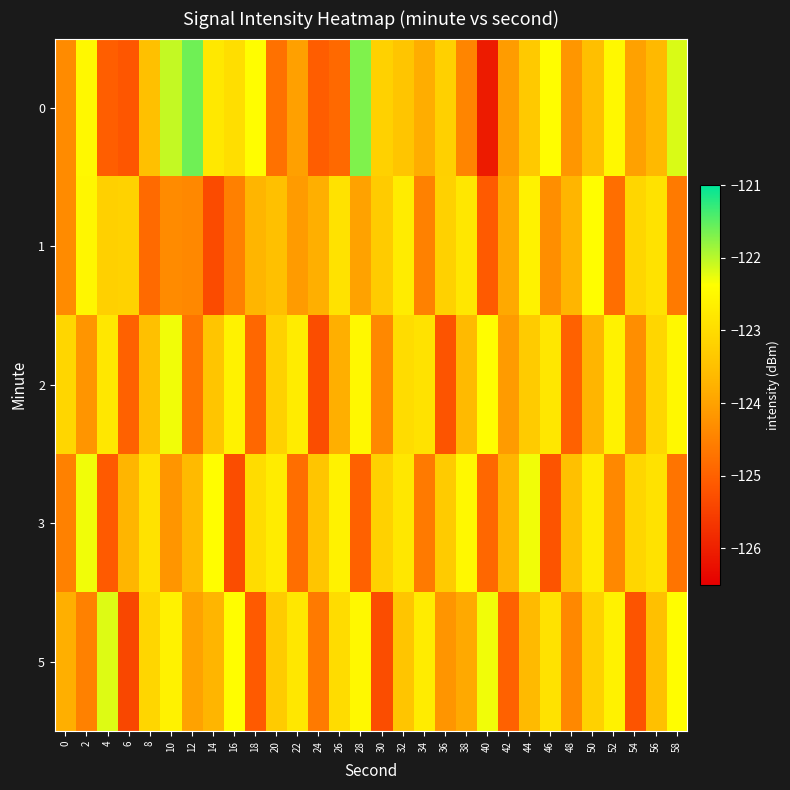

Reading right to left, what are all the values shown in this chart?

0: 58=-122.2	56=-123.6	54=-124.0	52=-122.5	50=-123.5	48=-124.2	46=-122.4	44=-123.3	42=-124.1	40=-126.1	38=-124.4	36=-123.2	34=-123.8	32=-123.4	30=-123.2	28=-121.7	26=-124.9	24=-125.1	22=-124.0	20=-124.7	18=-122.4	16=-123.0	14=-122.8	12=-121.6	10=-122.1	8=-123.5	6=-125.2	4=-125.0	2=-122.5	0=-124.3
1: 58=-124.6	56=-122.9	54=-123.1	52=-124.8	50=-122.4	48=-123.7	46=-124.3	44=-122.6	42=-123.9	40=-125.1	38=-122.8	36=-123.2	34=-124.5	32=-122.7	30=-123.3	28=-124.0	26=-122.9	24=-123.8	22=-124.1	20=-123.5	18=-123.7	16=-124.5	14=-125.3	12=-124.4	10=-124.4	8=-124.9	6=-123.2	4=-123.2	2=-122.5	0=-124.3
2: 58=-122.5	56=-123.1	54=-124.3	52=-122.6	50=-123.7	48=-125.0	46=-122.8	44=-123.3	42=-124.1	40=-122.4	38=-123.6	36=-125.2	34=-122.9	32=-123.0	30=-124.4	28=-122.5	26=-123.8	24=-125.3	22=-122.7	20=-123.2	18=-124.9	16=-122.6	14=-123.4	12=-124.7	10=-122.3	8=-123.5	6=-125.0	4=-122.8	2=-124.2	0=-123.1
3: 58=-124.7	56=-122.9	54=-123.1	52=-124.4	50=-122.7	48=-123.5	46=-125.2	44=-122.3	42=-123.7	40=-124.9	38=-122.5	36=-123.3	34=-124.6	32=-122.8	30=-123.2	28=-125.0	26=-122.6	24=-123.4	22=-124.8	20=-122.7	18=-123.0	16=-125.3	14=-122.4	12=-123.6	10=-124.2	8=-122.9	6=-123.7	4=-125.1	2=-122.3	0=-124.5
5: 58=-122.4	56=-123.5	54=-125.2	52=-122.6	50=-123.2	48=-124.4	46=-122.9	44=-123.6	42=-125.0	40=-122.3	38=-123.9	36=-124.2	34=-122.7	32=-123.4	30=-125.3	28=-122.5	26=-123.0	24=-124.6	22=-122.8	20=-123.3	18=-125.1	16=-122.4	14=-123.7	12=-124.0	10=-122.6	8=-123.1	6=-125.4	4=-122.2	2=-124.5	0=-123.8